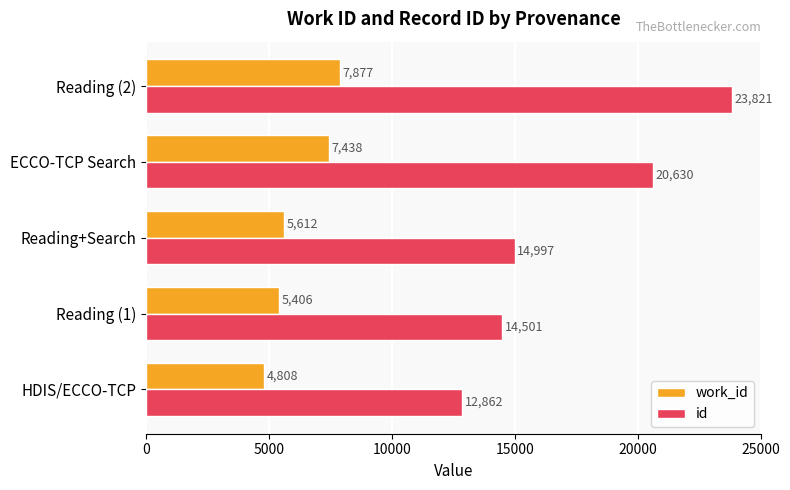

List the labels in order of work_id value, largest first.

Reading (2), ECCO-TCP Search, Reading+Search, Reading (1), HDIS/ECCO-TCP